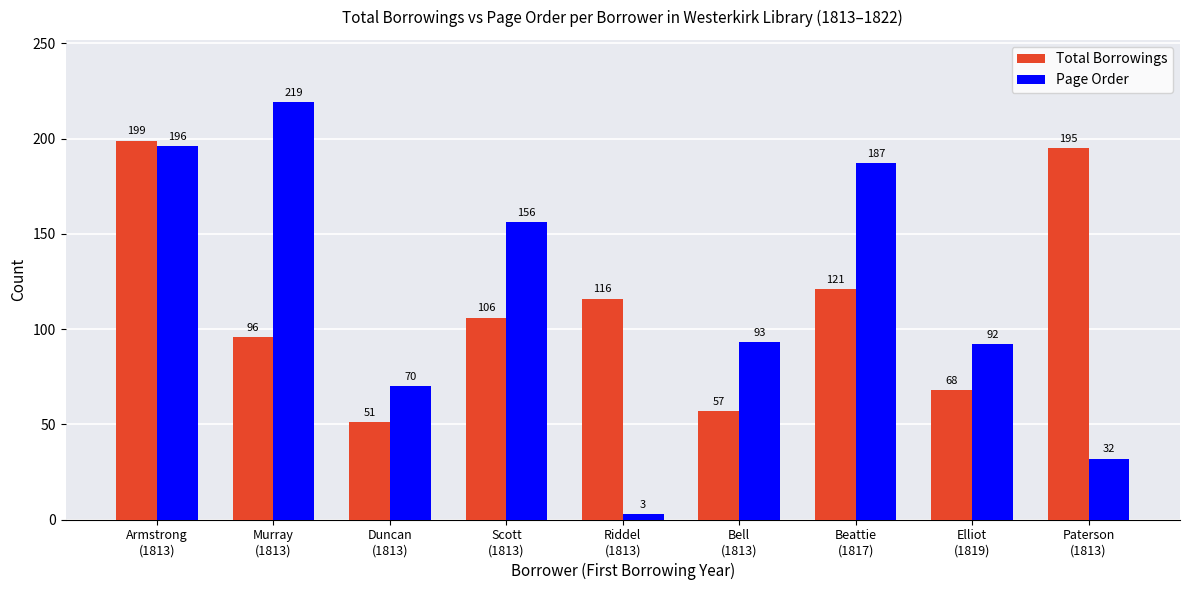

What is the average value of the Page Order series?

116